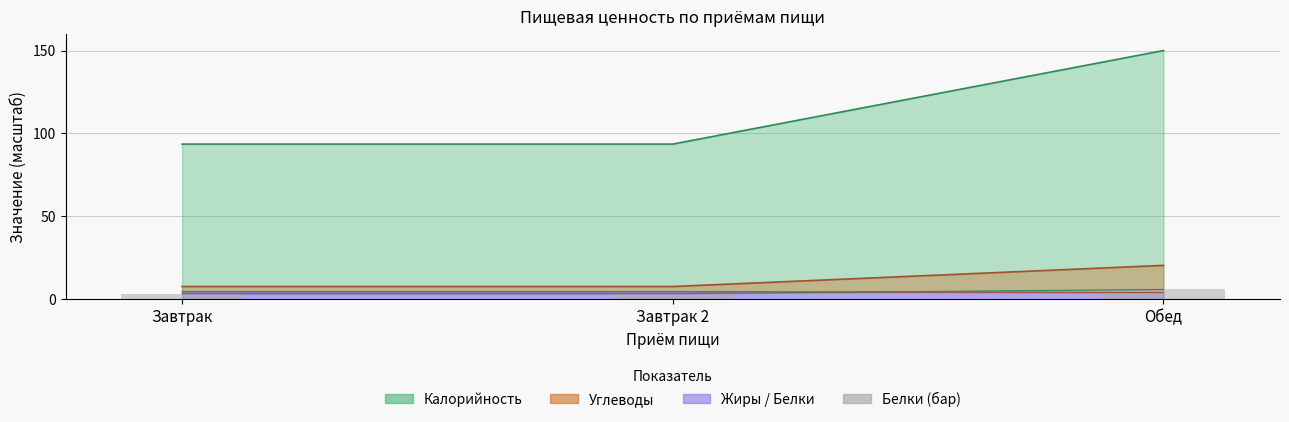

At which label is the value closest to 4?

Завтрак